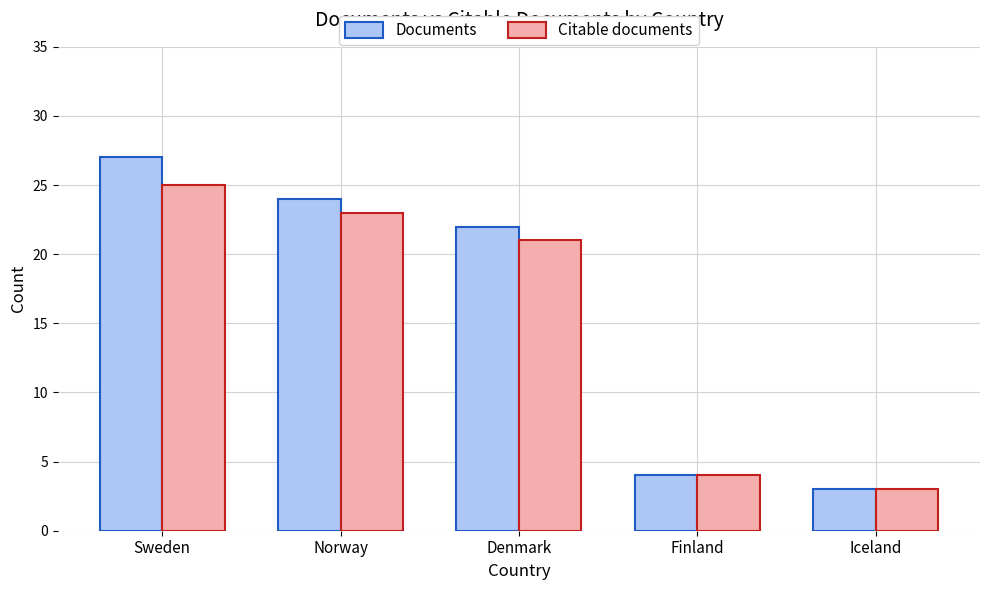

List the series in order of their peak value, highest first.

Documents, Citable documents